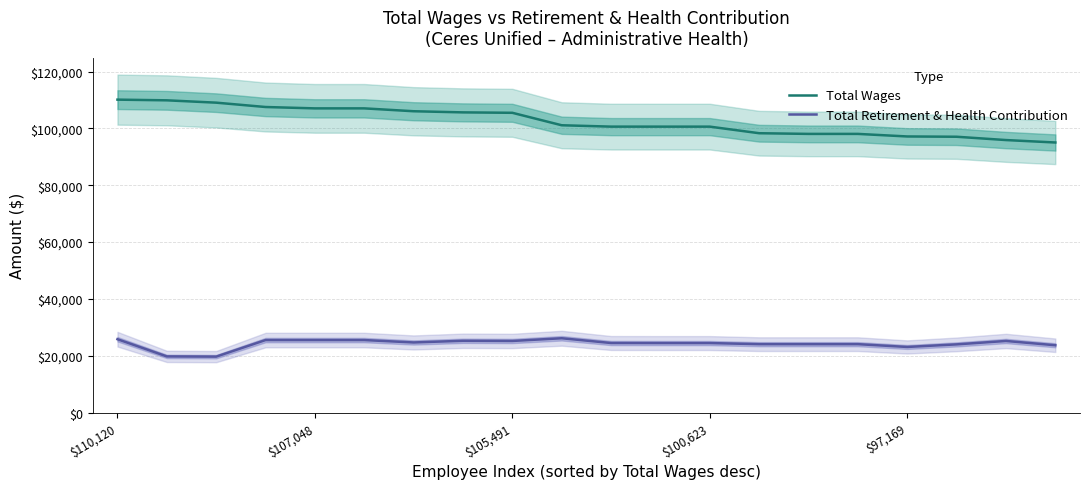

Is it true that Total Wages equals 175873 at 15?

False